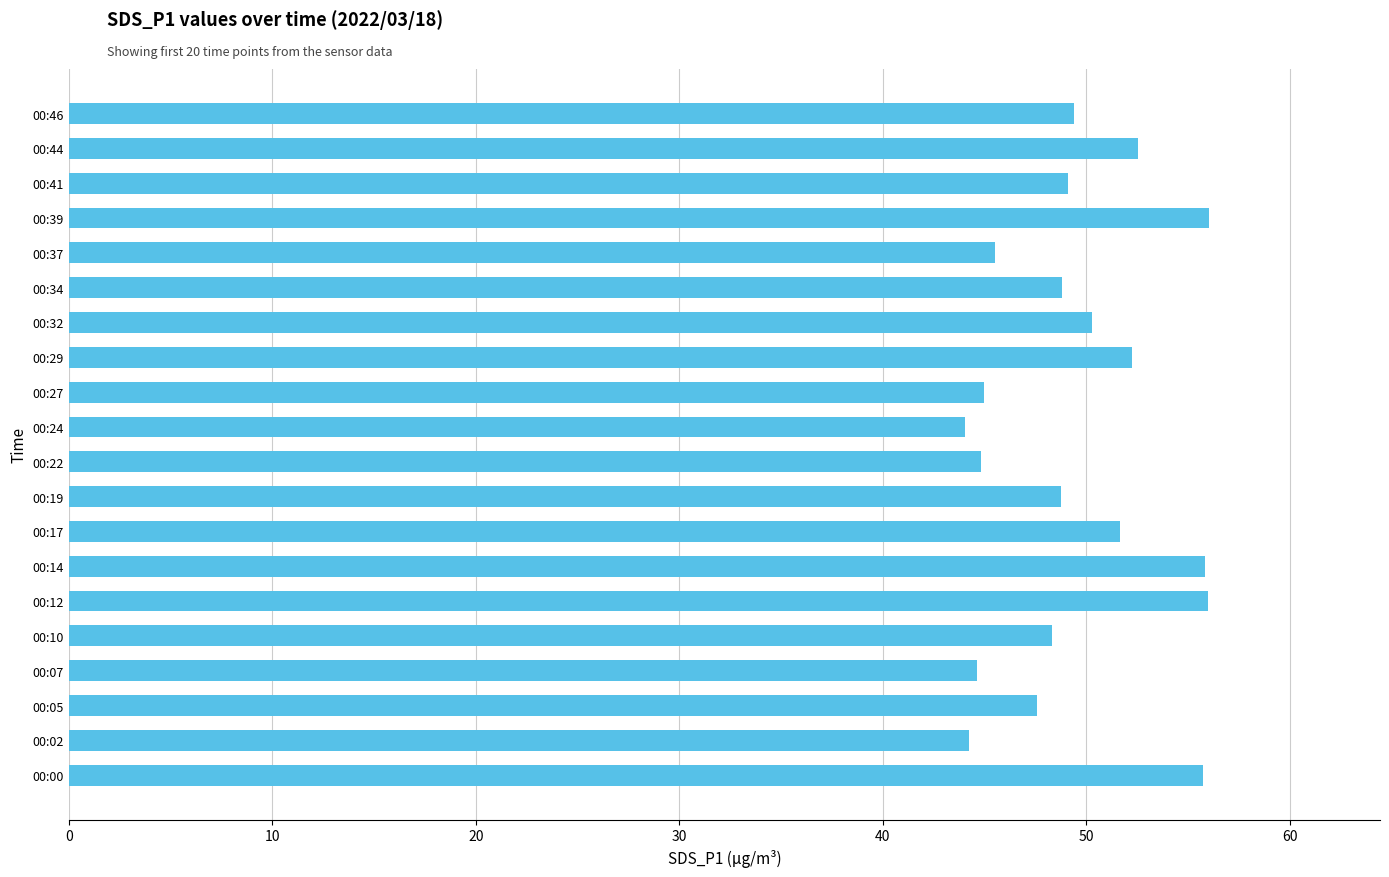

The value at 00:46 is 49.4. True or false?

True